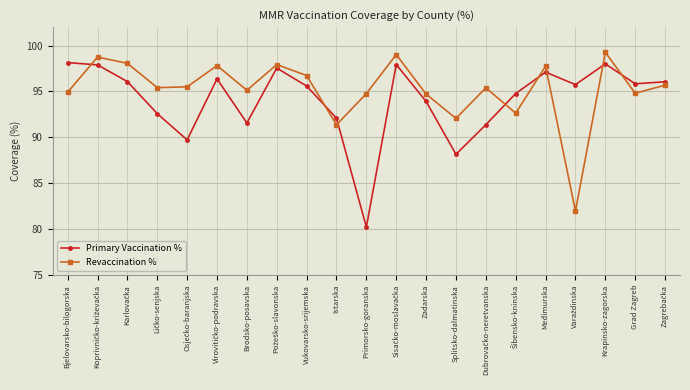

True or false: Primary Vaccination % has more than 2 interior local peaks.

True